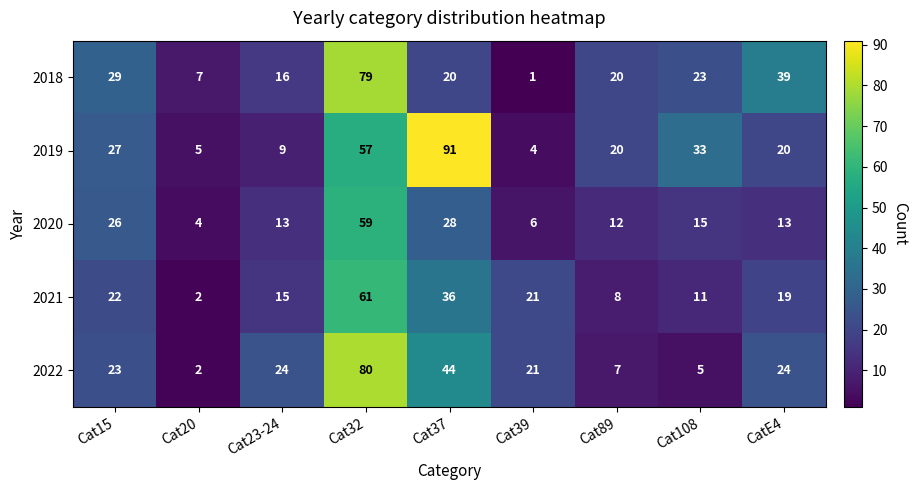

What is the sum of all 2019 values?

266